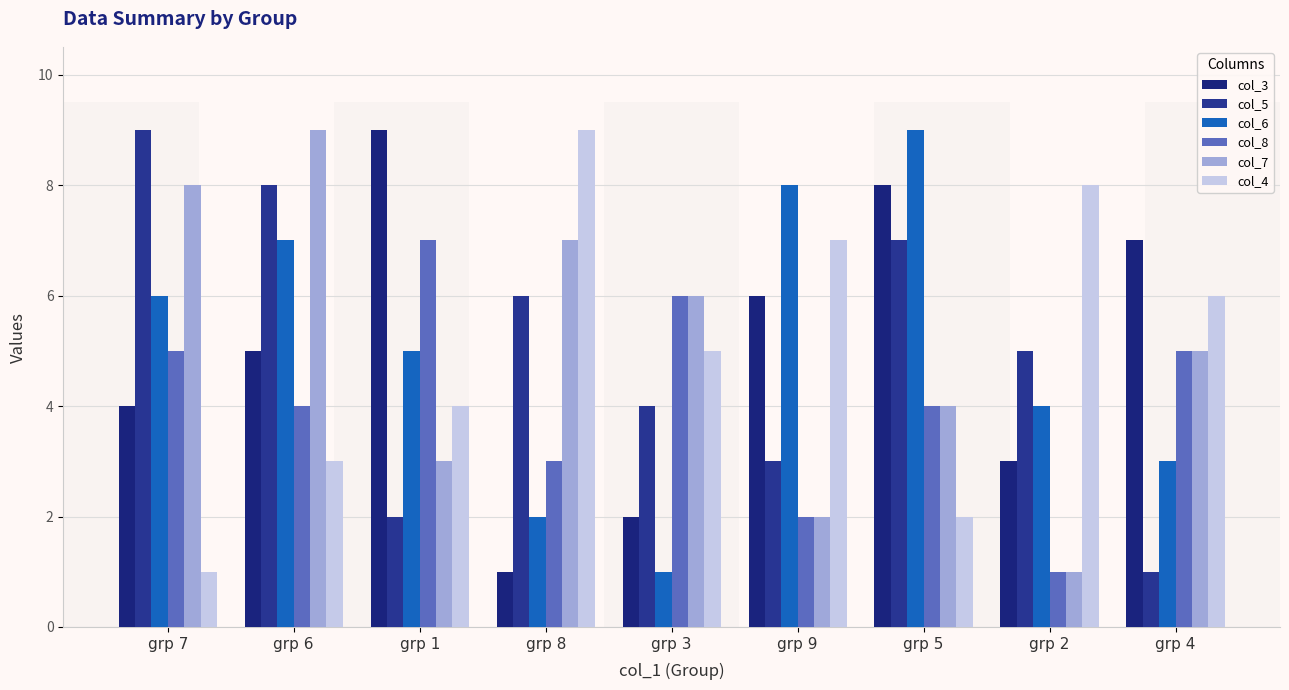

Is the value of col_4 at grp 4 greater than the value of col_5 at grp 2?

Yes